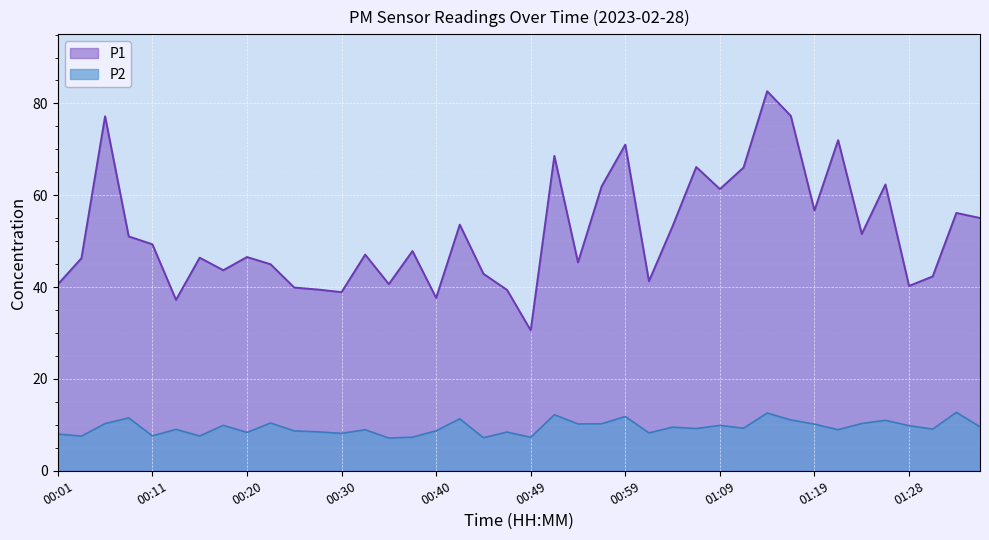

In P1, how many points are higher than both neighbors (excluding endpoints)?

13